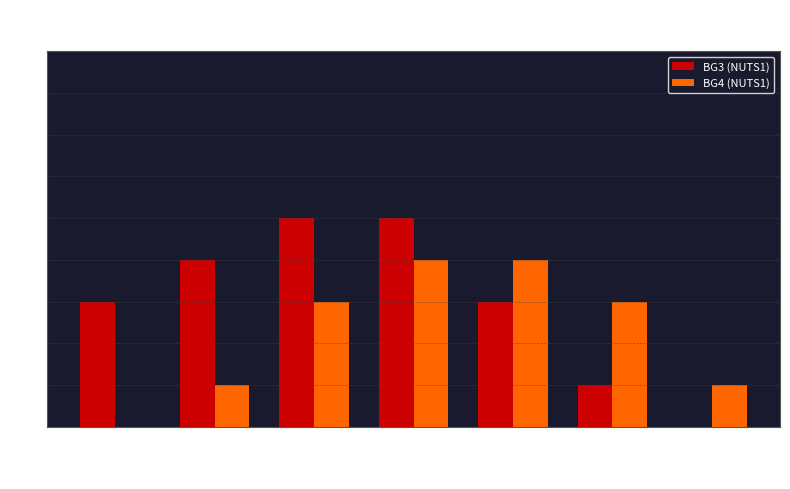

The value of BG4 (NUTS1) at 200-299 is 1. True or false?

False